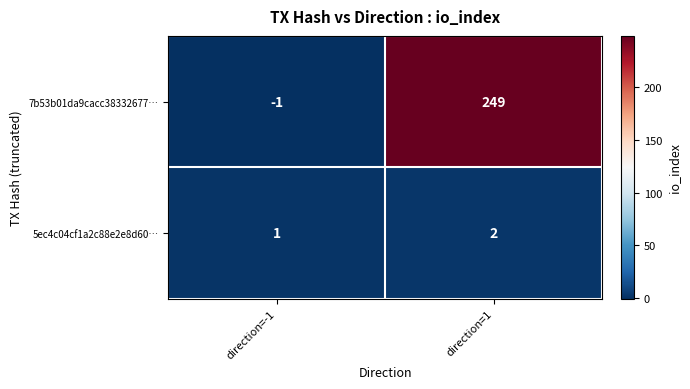

At which label does 5ec4c04cf1a2c88e2e8d60… reach its peak?

direction=1